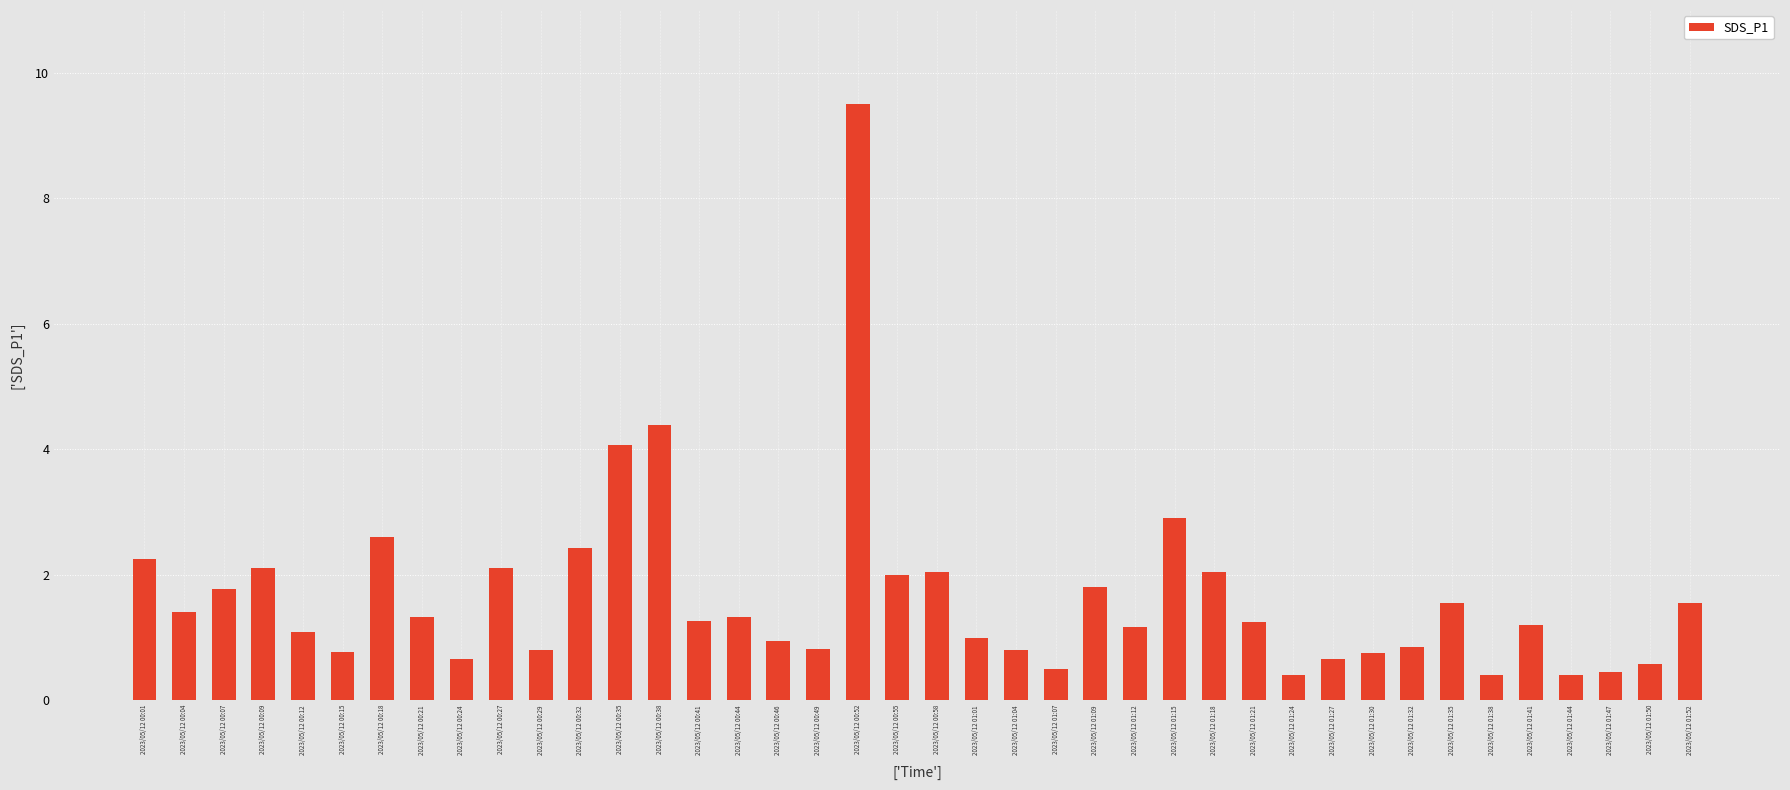

The value at 2023/05/12 00:44 is 0.5. True or false?

False